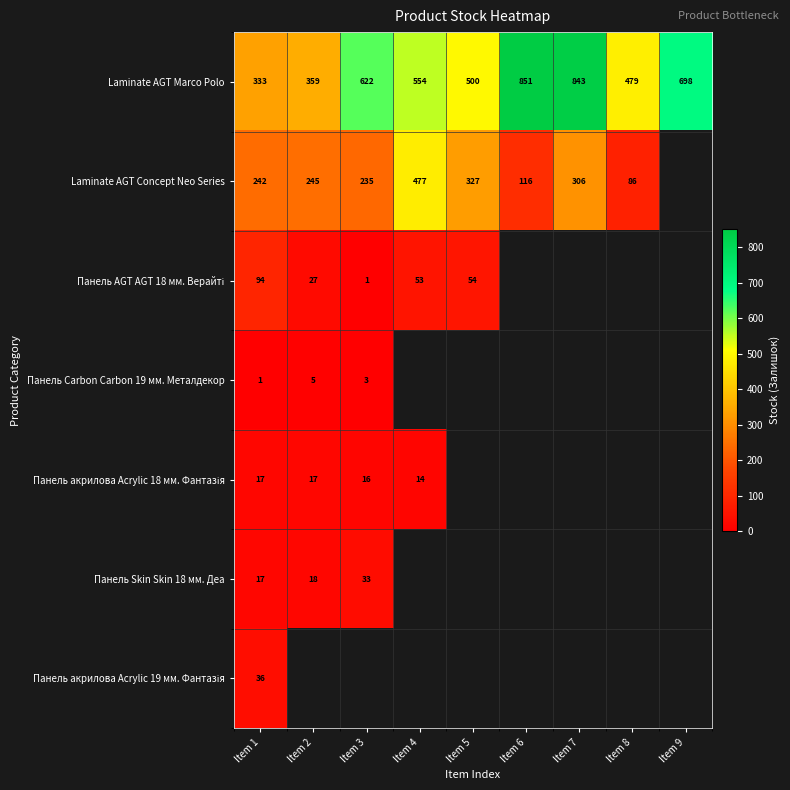

Where is Laminate AGT Marco Polo nearest to the value 592?

Item 3